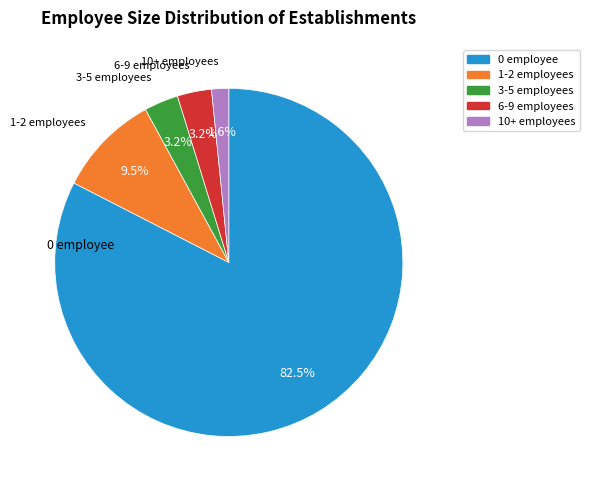

Does any single category account for the majority?

Yes